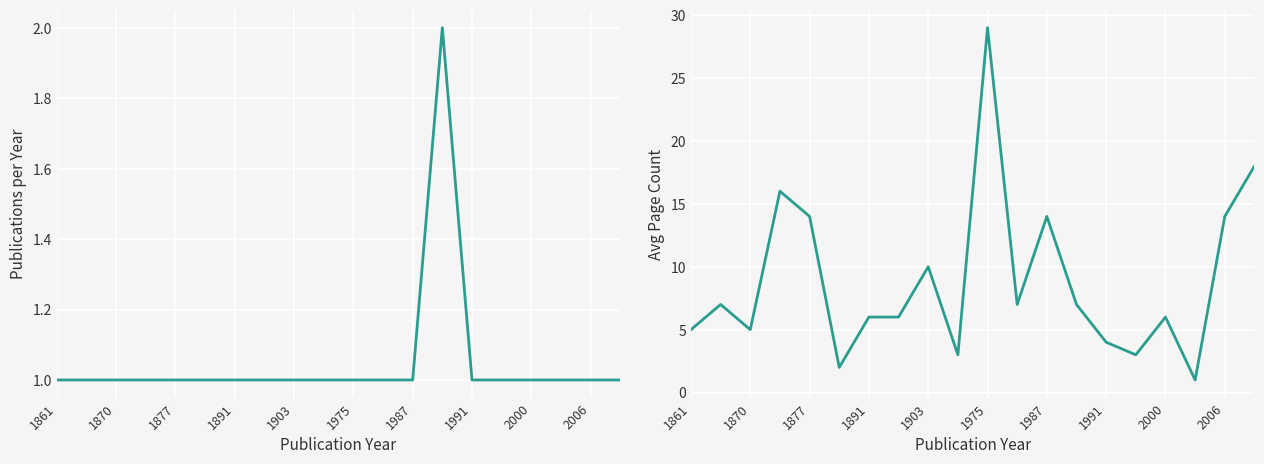

At how many categories does at least one series exceed 5?

13